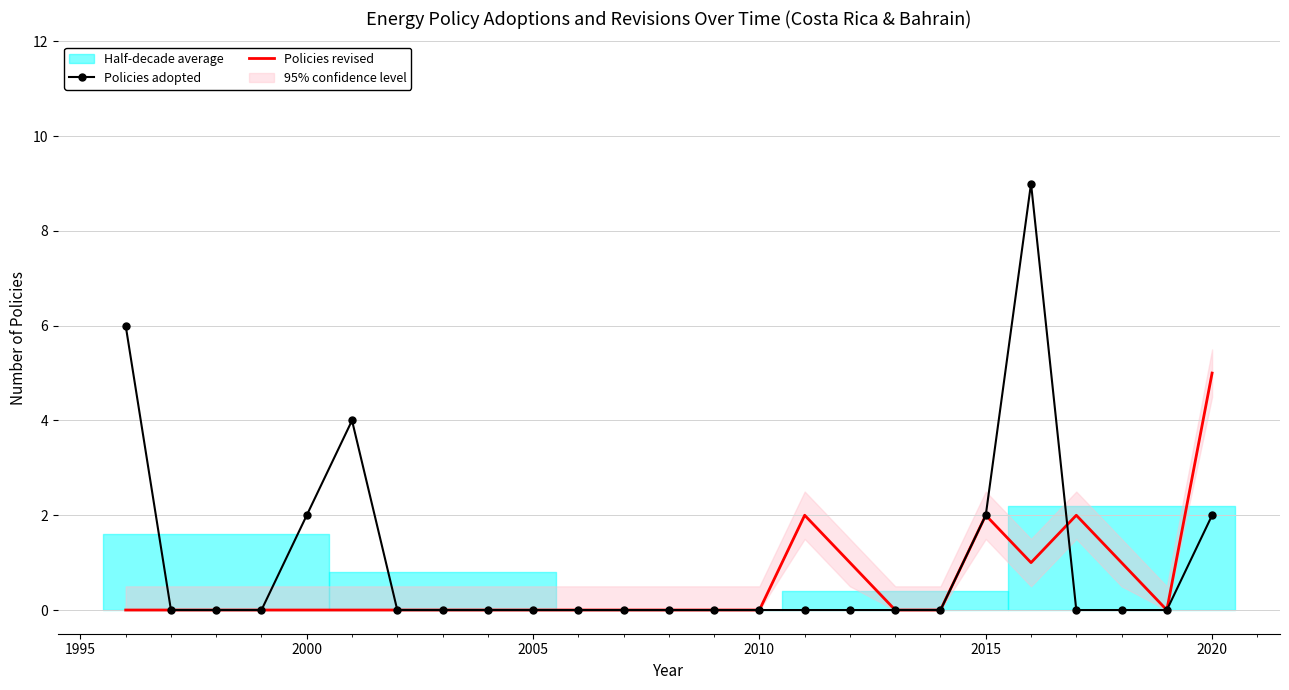

The value of Policies revised at 2015 is 1. True or false?

False